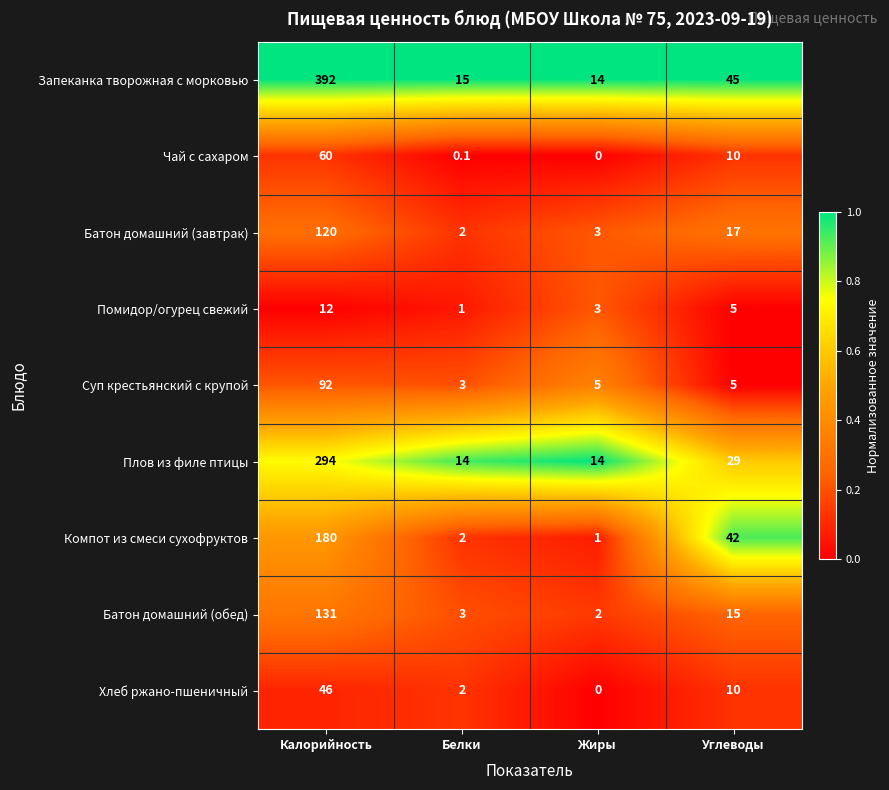

Rank the series by their maximum value, from highest to lowest.

Запеканка творожная с морковью, Плов из филе птицы, Компот из смеси сухофруктов, Батон домашний (обед), Батон домашний (завтрак), Суп крестьянский с крупой, Чай с сахаром, Хлеб ржано-пшеничный, Помидор/огурец свежий